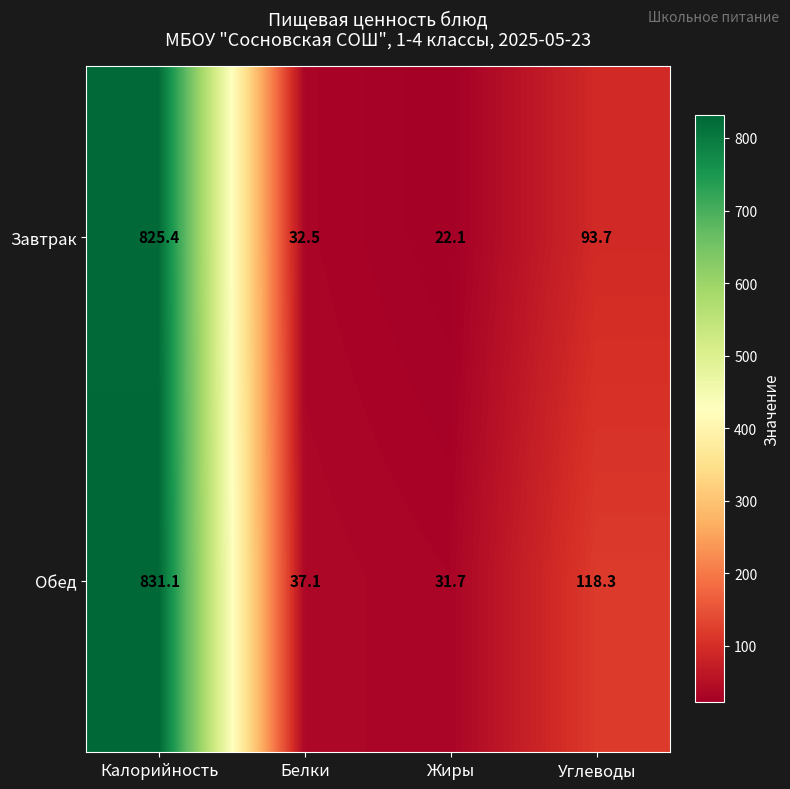

At how many categories does at least one series exceed 364?

1